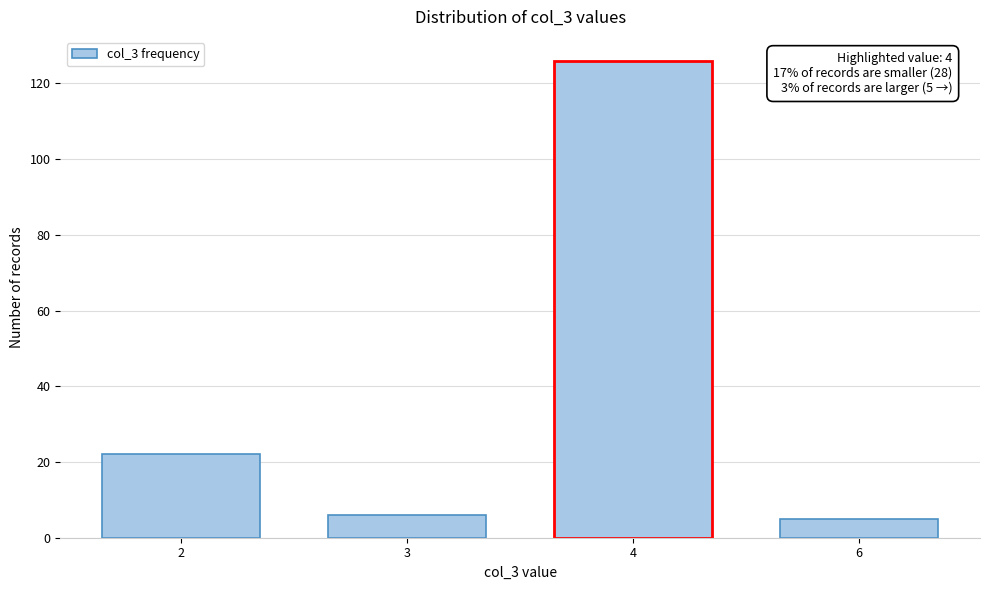

Reading left to right, list all the values displayed in this chart.

2=22	3=6	4=126	6=5